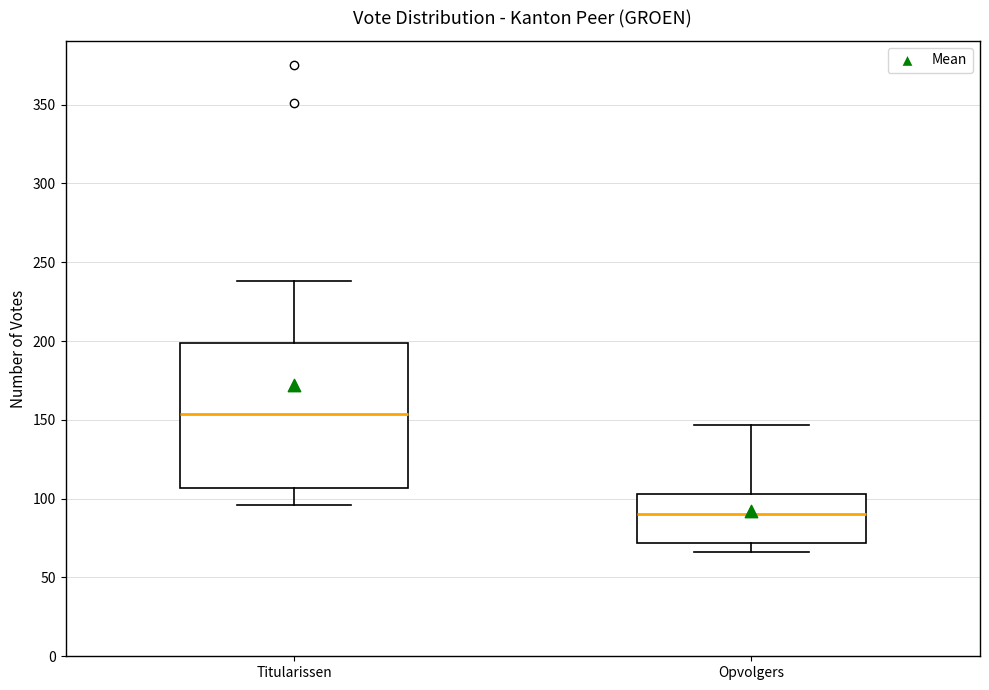

Where does the median line of the box for Titularissen sit on the y-axis? The values are not printed on the chart, so give them approximately, as read against the axis.

155